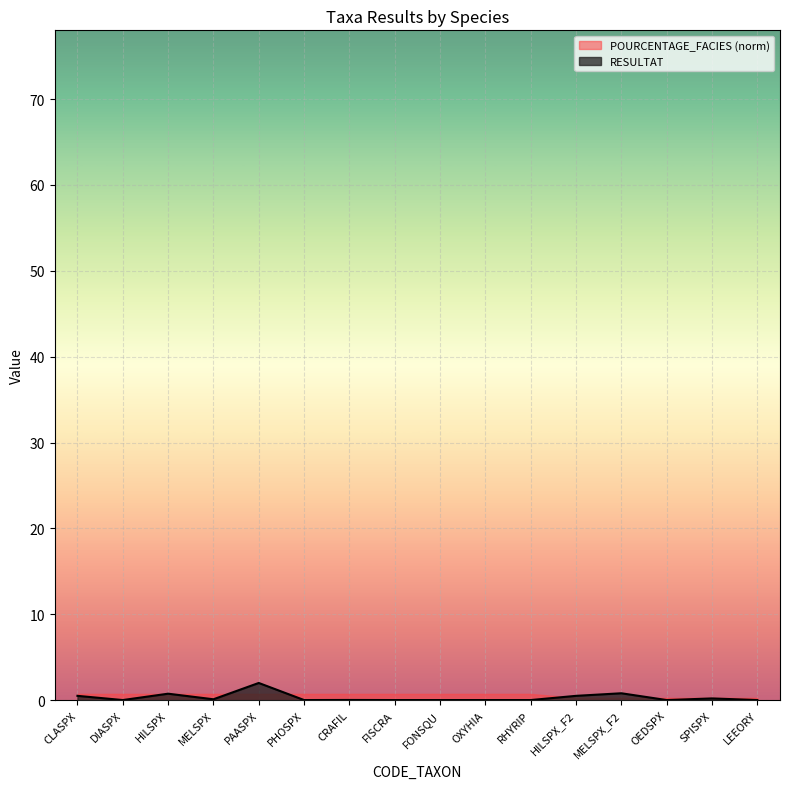

Rank the categories by value from lowest to highest.

DIASPX, PHOSPX, FISCRA, FONSQU, OXYHIA, RHYRIP, OEDSPX, LEEORY, CRAFIL, MELSPX, SPISPX, CLASPX, HILSPX_F2, HILSPX, MELSPX_F2, PAASPX